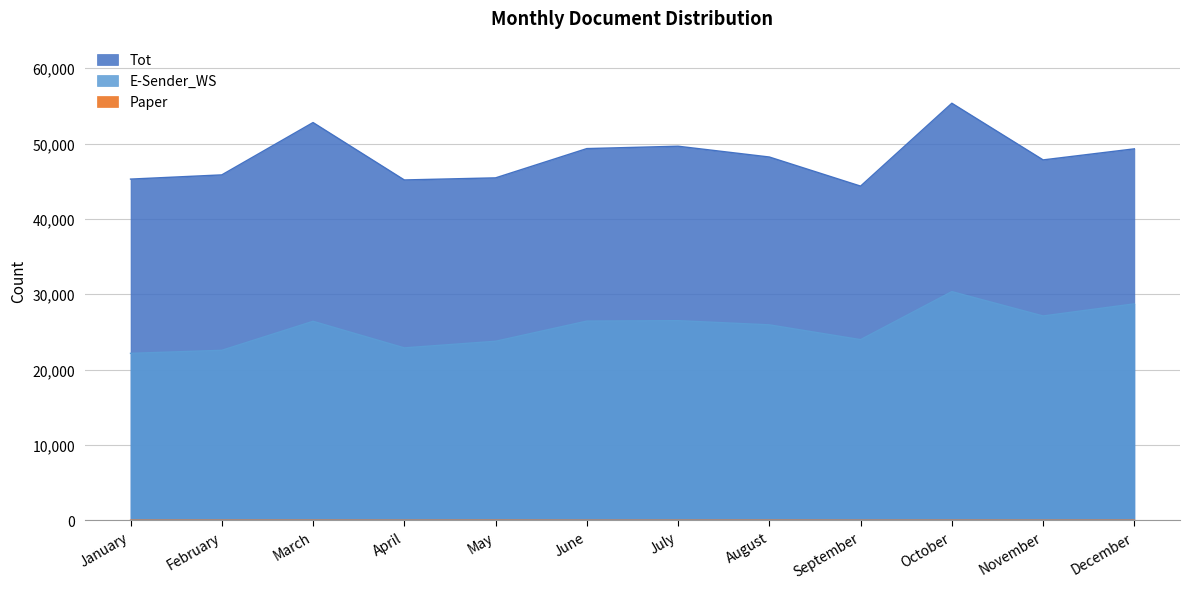

Which series has the largest range (max minus min)?

Tot